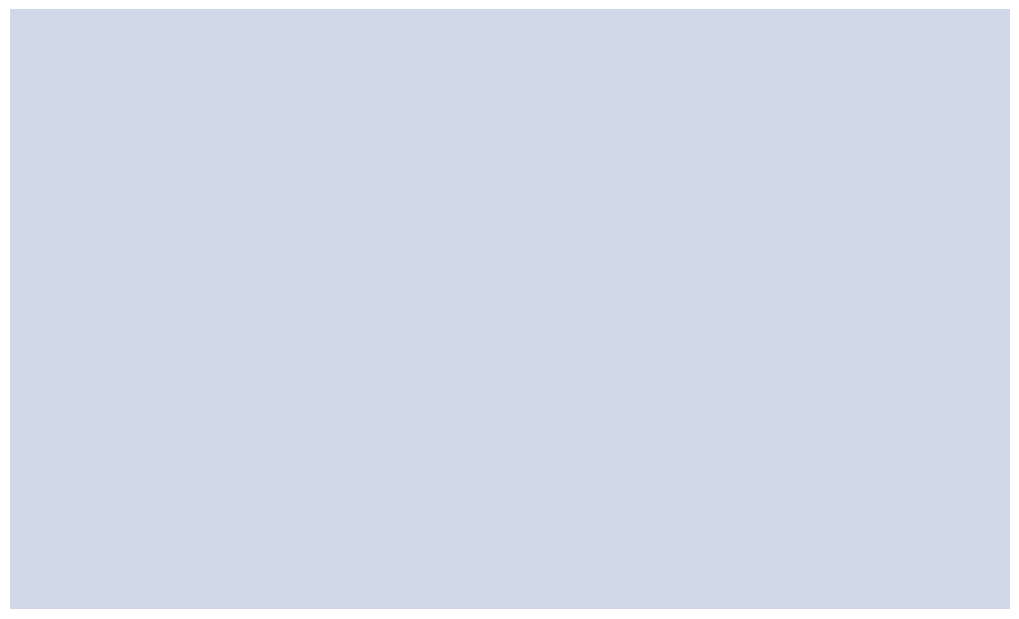

What is the approximate value at 60191?

854.3